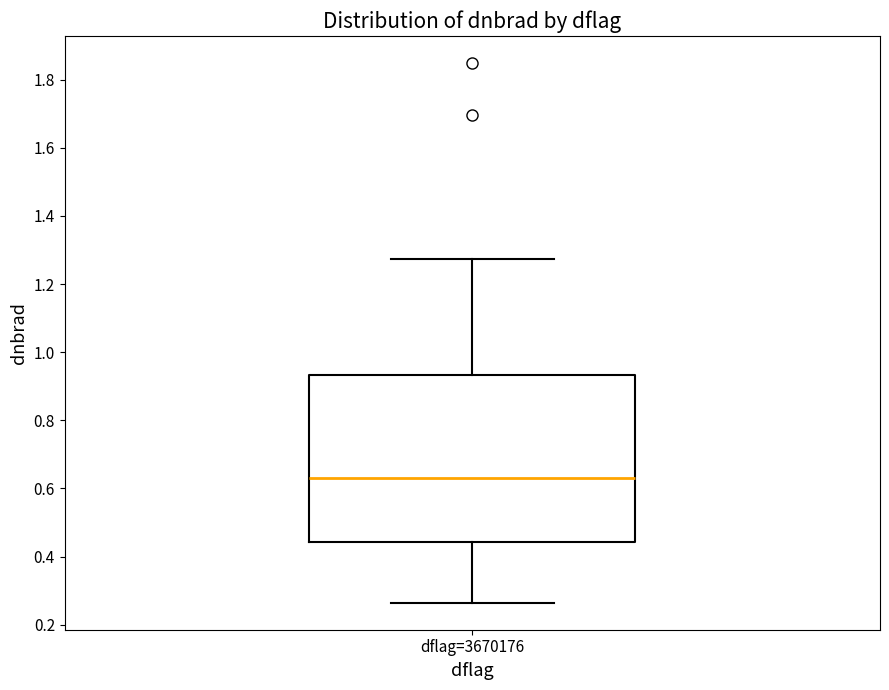

Transcribe this box plot: give where the median line is, the range the box spans, and where the two whiskers end, as read against the y-axis. The values are not printed on the chart, so give them approximately, as read against the axis.

median 0.62, box 0.44 to 0.94, whiskers 0.26 to 1.28